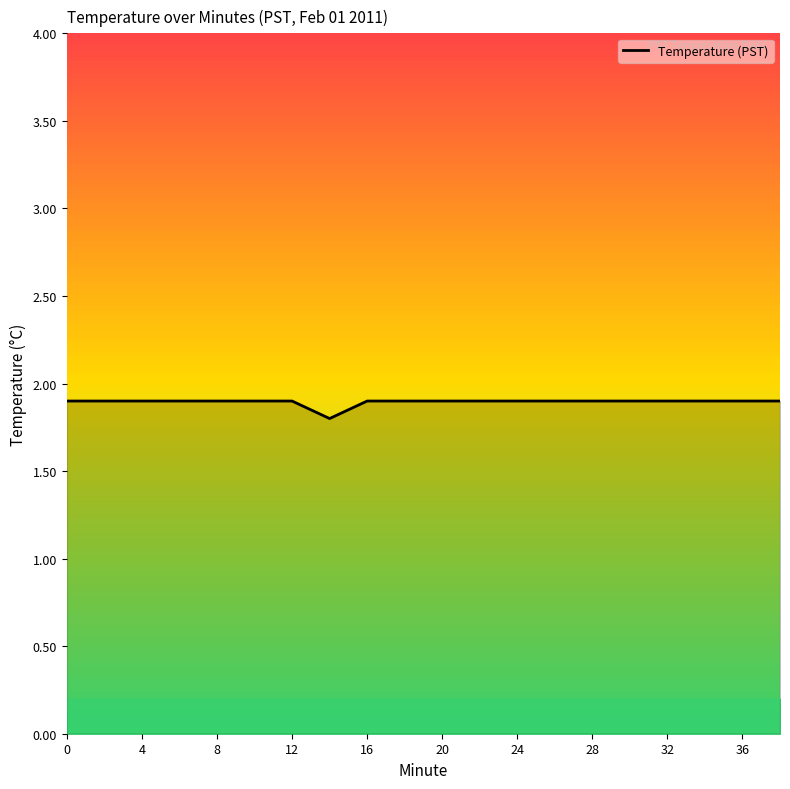

What is the minimum value for Temperature (PST)?

1.8